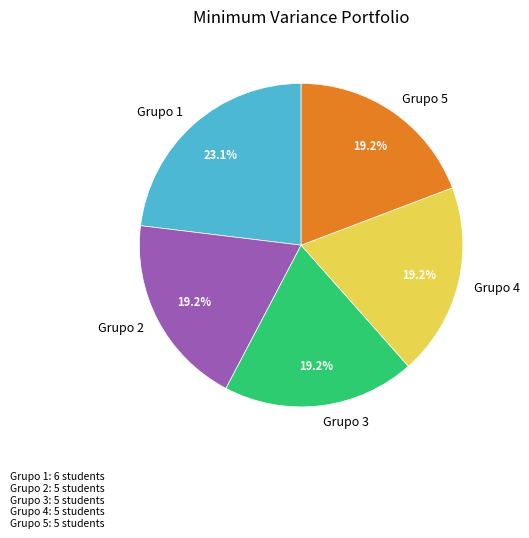

Is the sum of Grupo 2 and Grupo 4 greater than half?

No